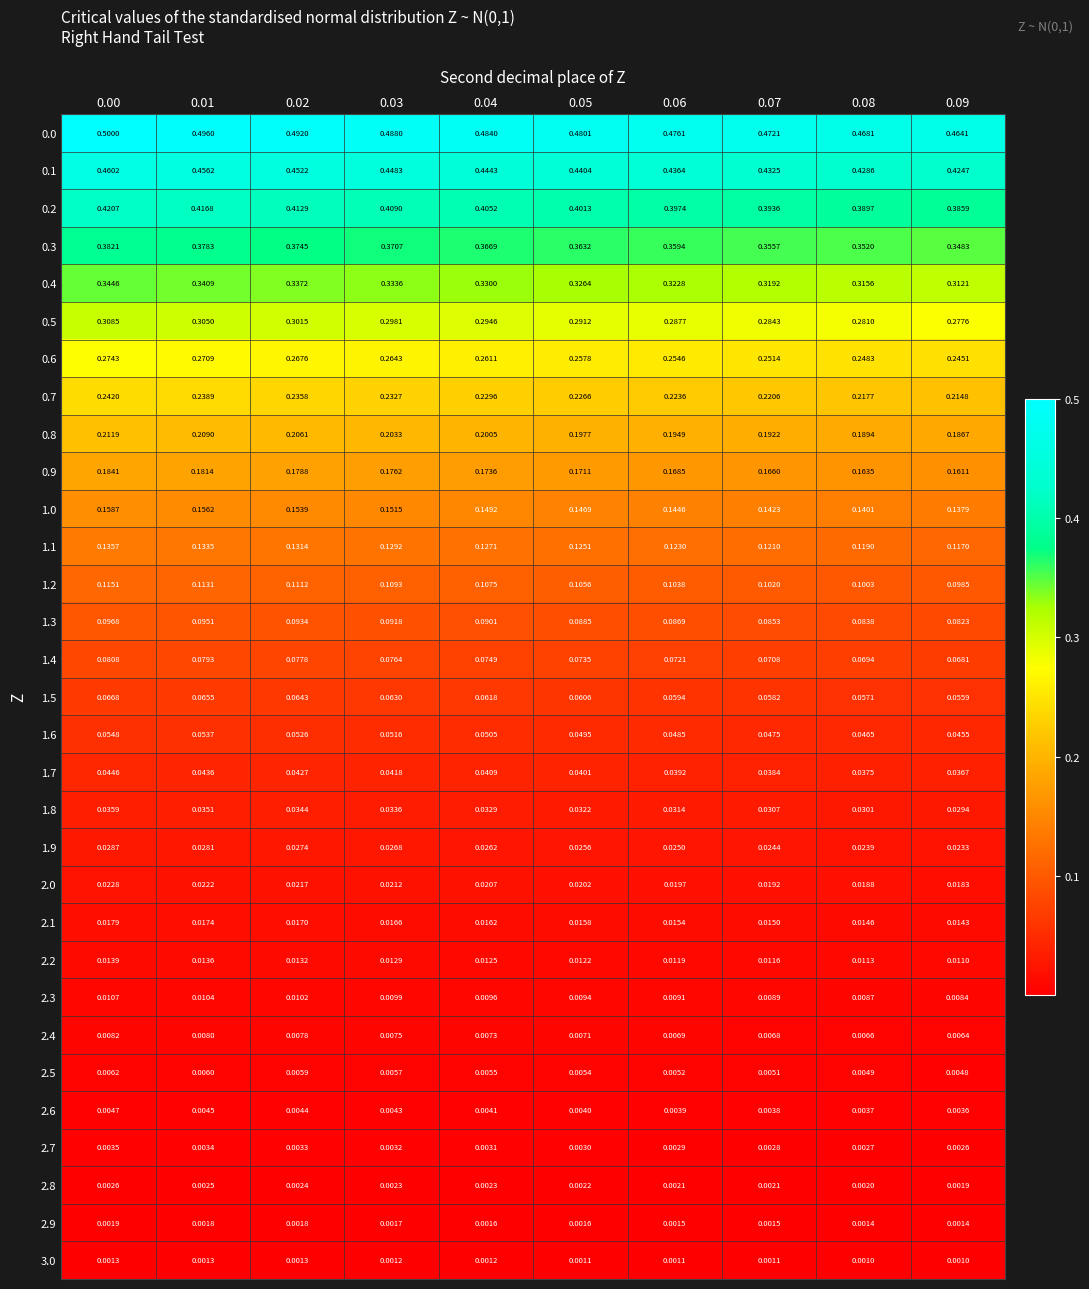

Is the value of 0.3 at 0.08 greater than the value of 1.7 at 0.05?

Yes